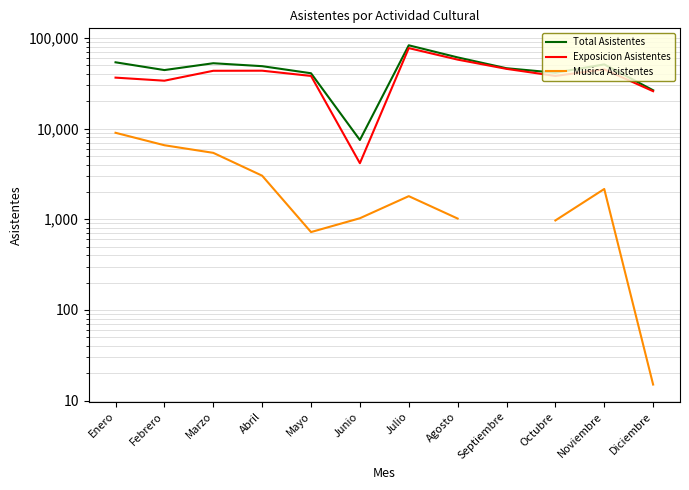

True or false: Total Asistentes and Musica Asistentes intersect in this chart.

False